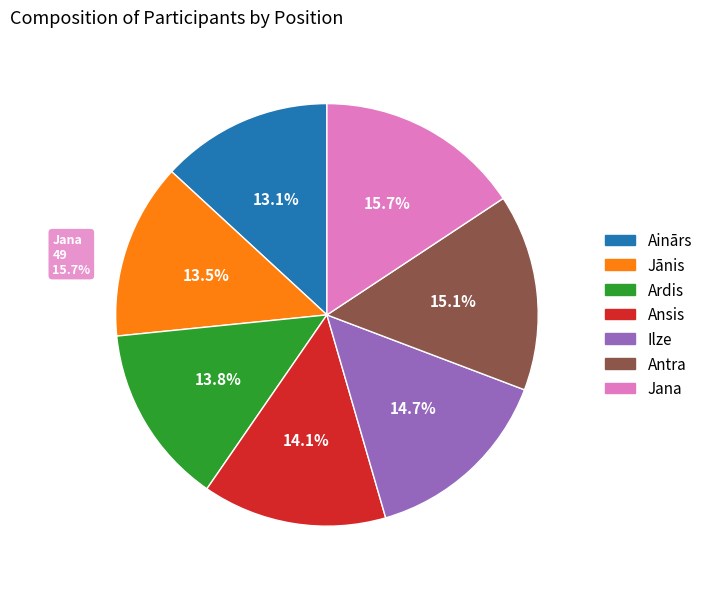

True or false: Jana accounts for 16% of the total.

True